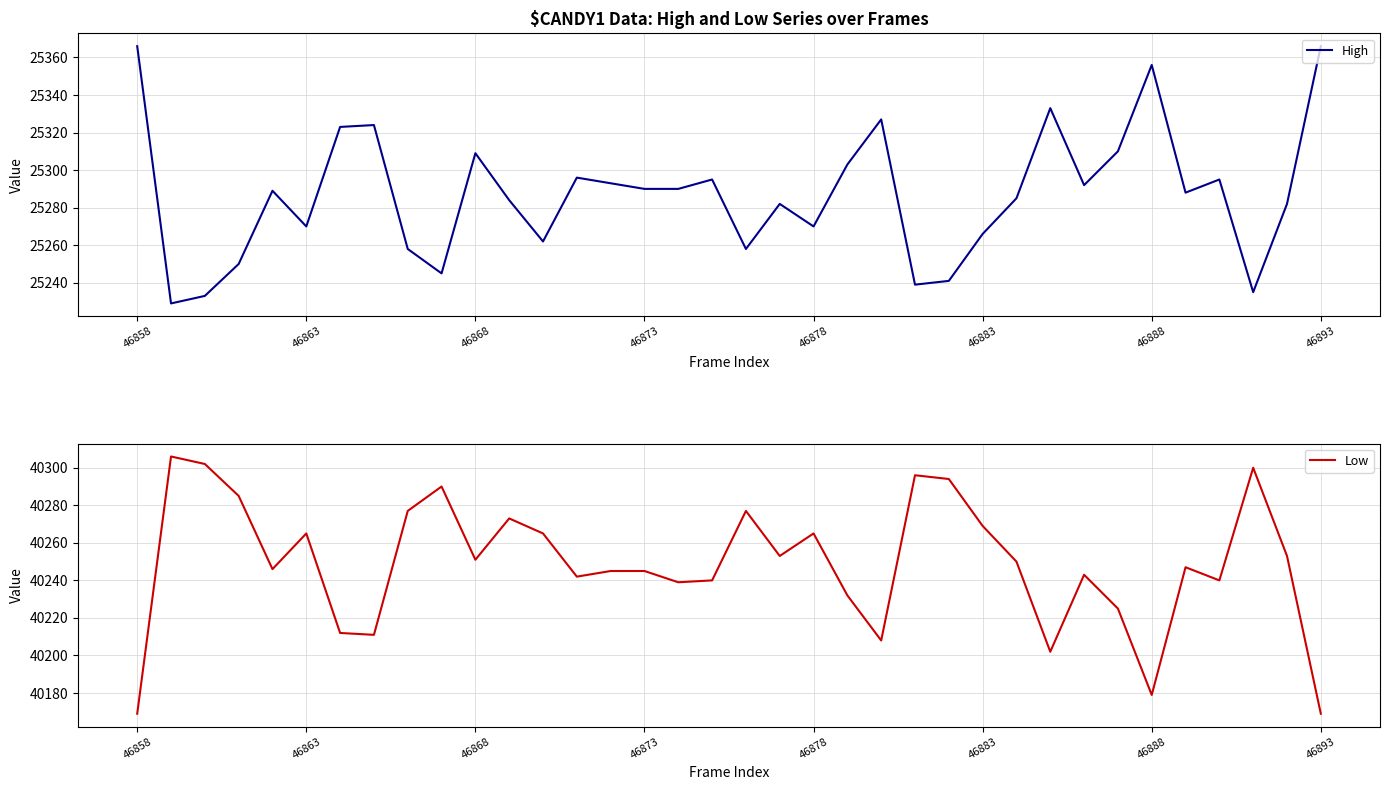

What is the minimum value shown in the chart?

25229